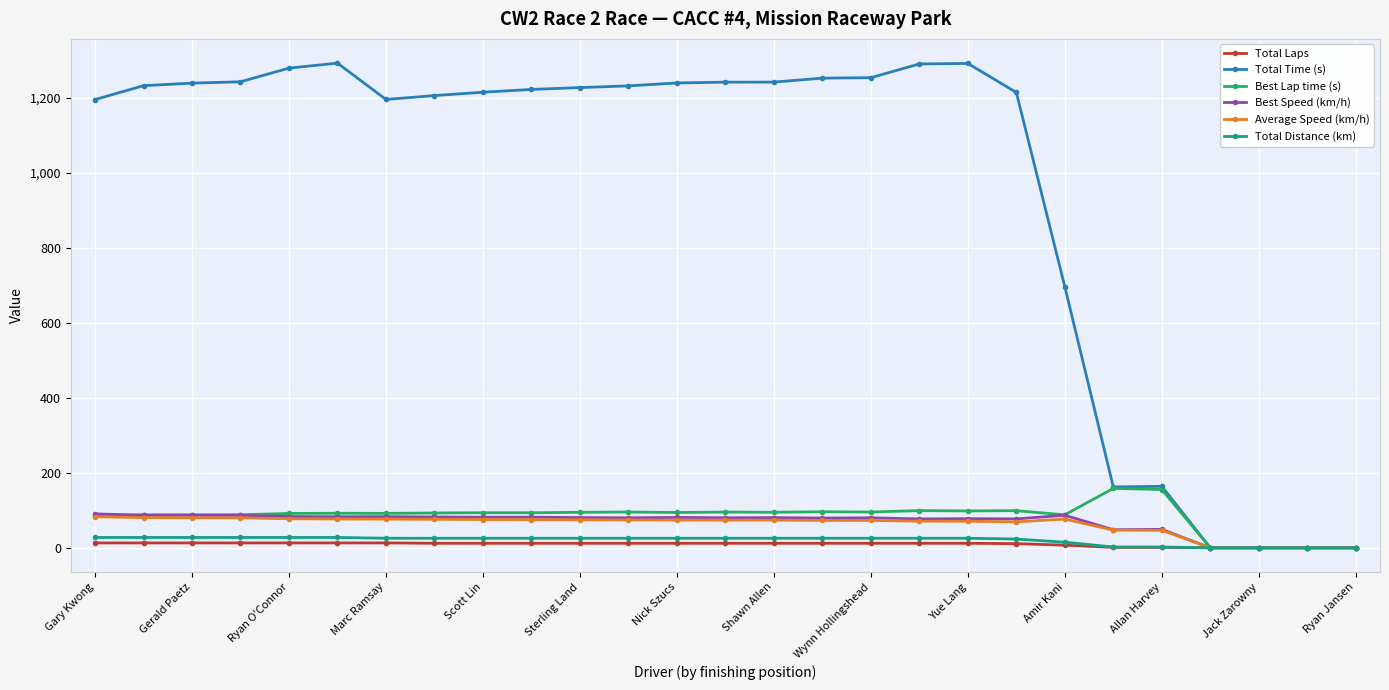

Which series has the largest total across all categories?

Total Time (s)